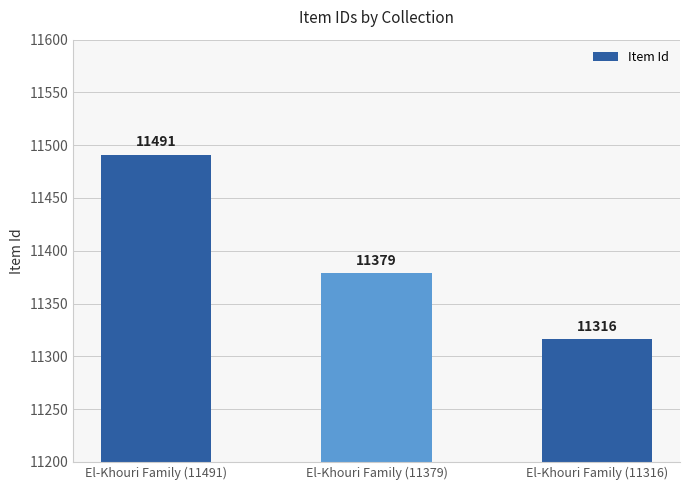

What is the average value?

11395